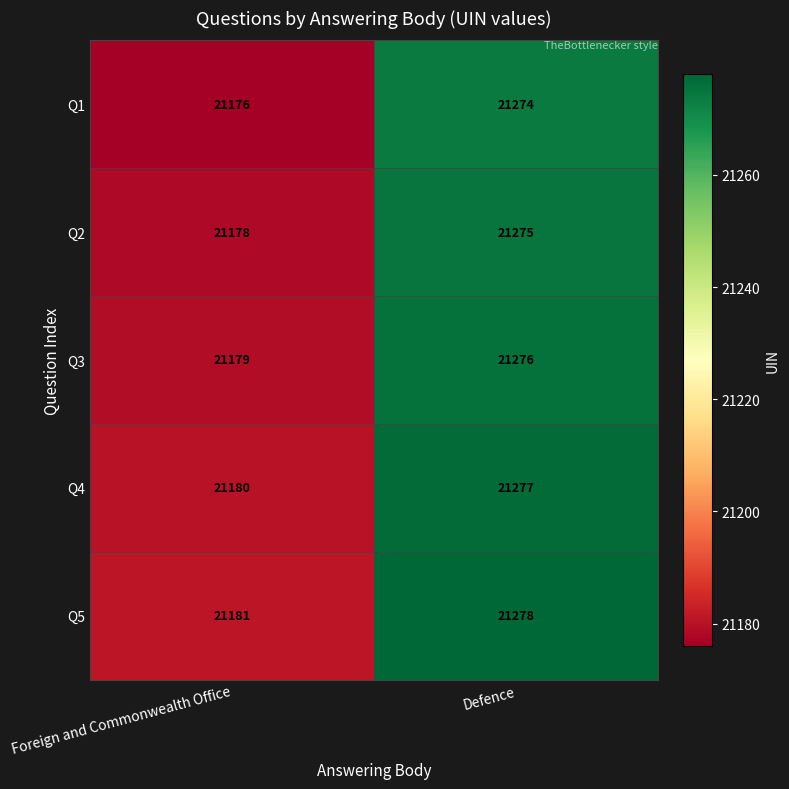

Reading right to left, what are all the values shown in this chart?

Q1: Defence=21274	Foreign and Commonwealth Office=21176
Q2: Defence=21275	Foreign and Commonwealth Office=21178
Q3: Defence=21276	Foreign and Commonwealth Office=21179
Q4: Defence=21277	Foreign and Commonwealth Office=21180
Q5: Defence=21278	Foreign and Commonwealth Office=21181